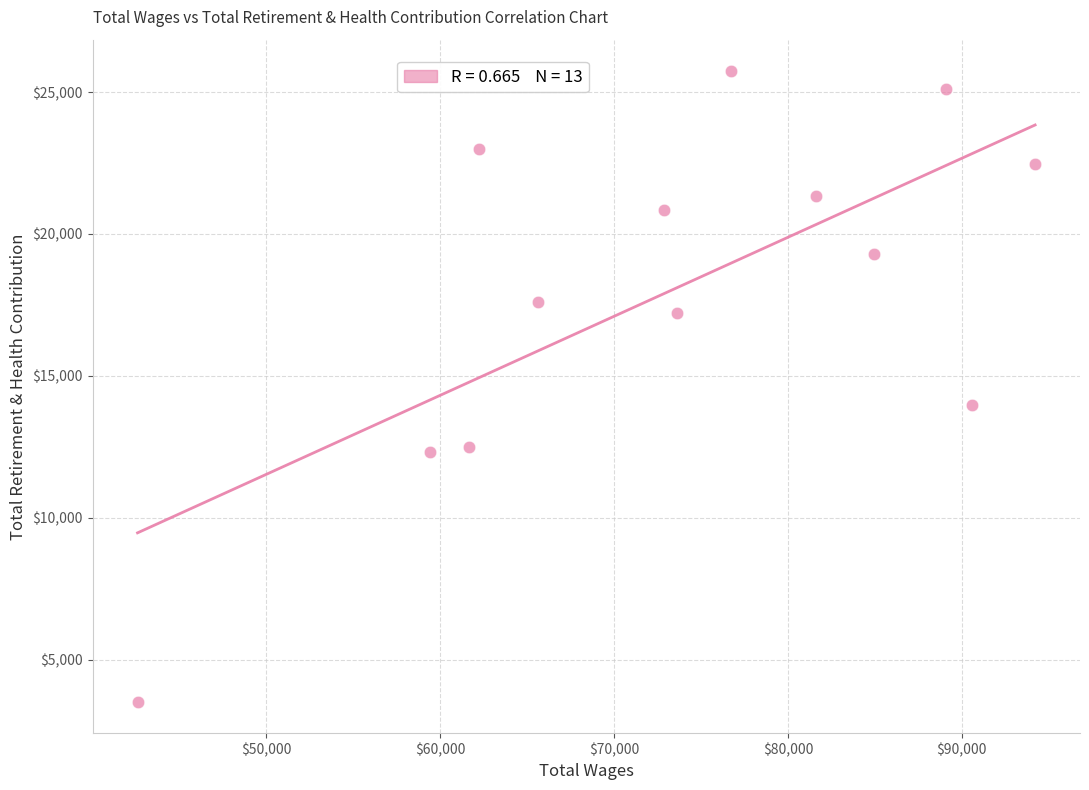

What is the range of X values (max minus min)?

51636